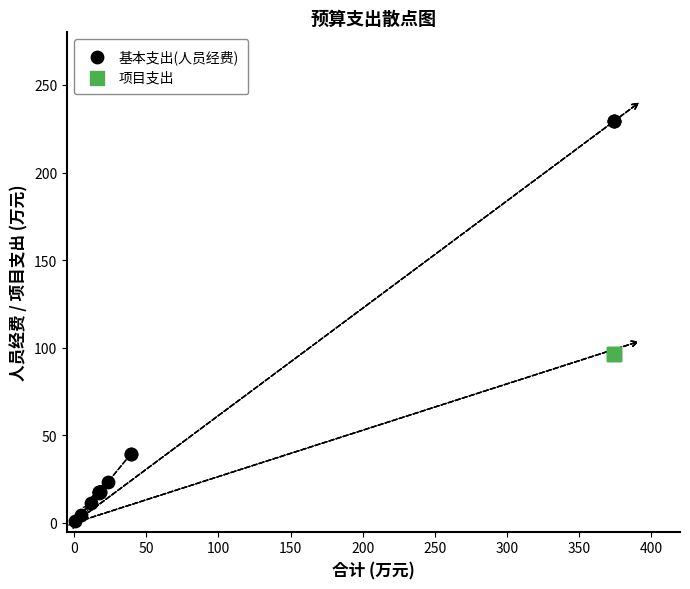

Which series reaches the maximum Y coordinate?

基本支出(人员经费)